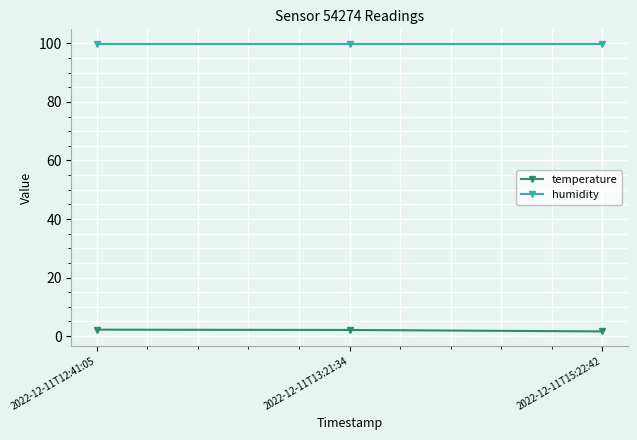

What position from the right is 2022-12-11T13:21:34?

2